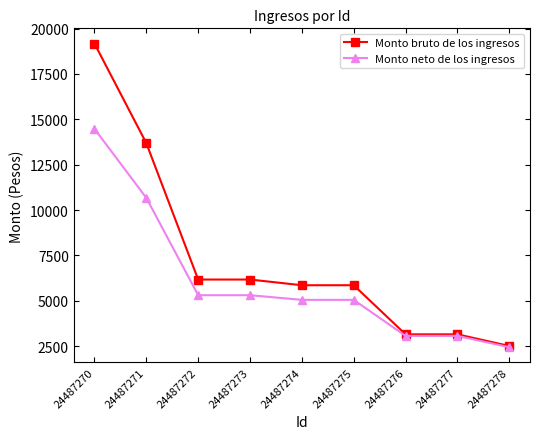

Which series changed the most between 24487273 and 24487277?

Monto bruto de los ingresos